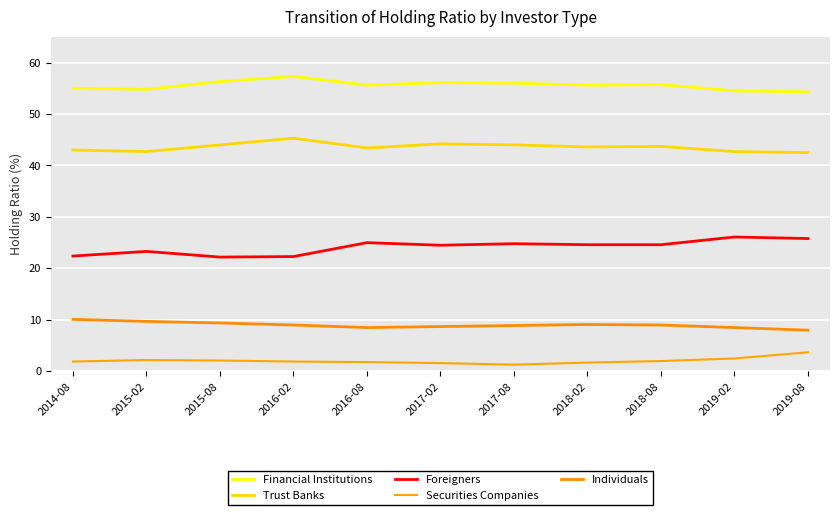

What position from the right is 2017-02?

6